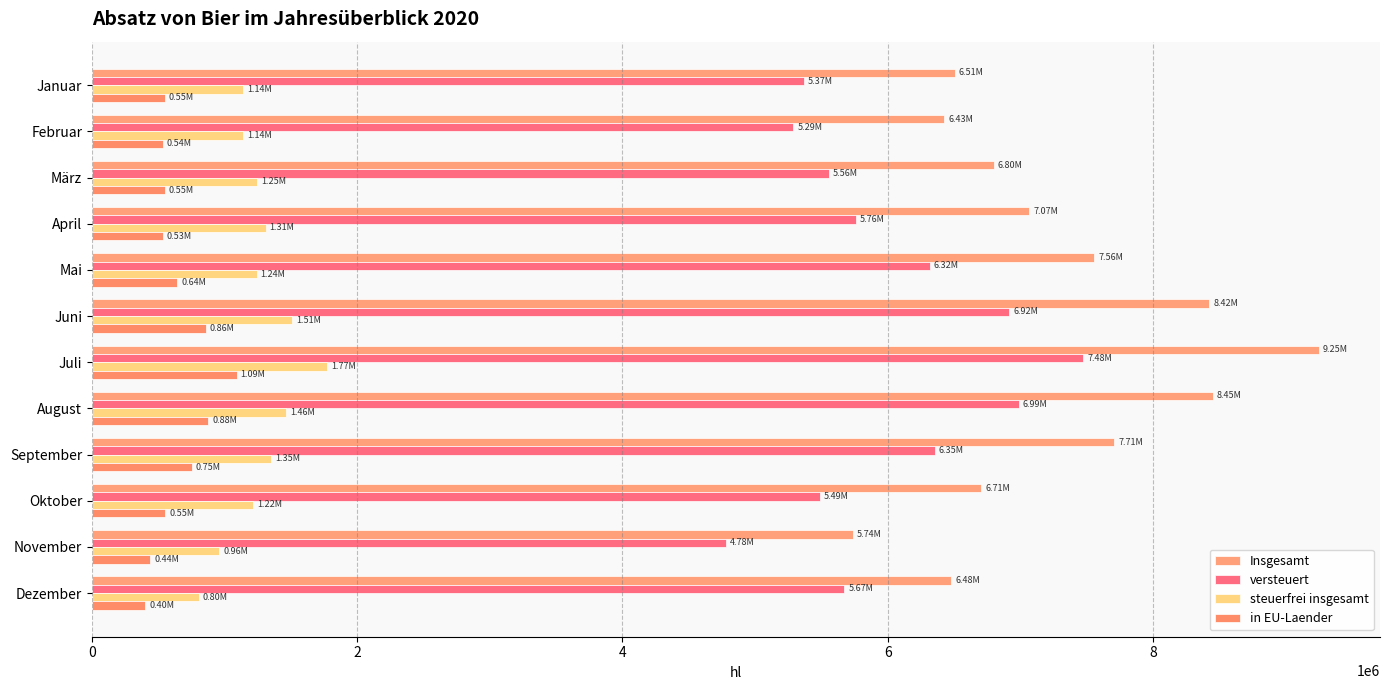

What is the minimum value shown in the chart?

400562.0